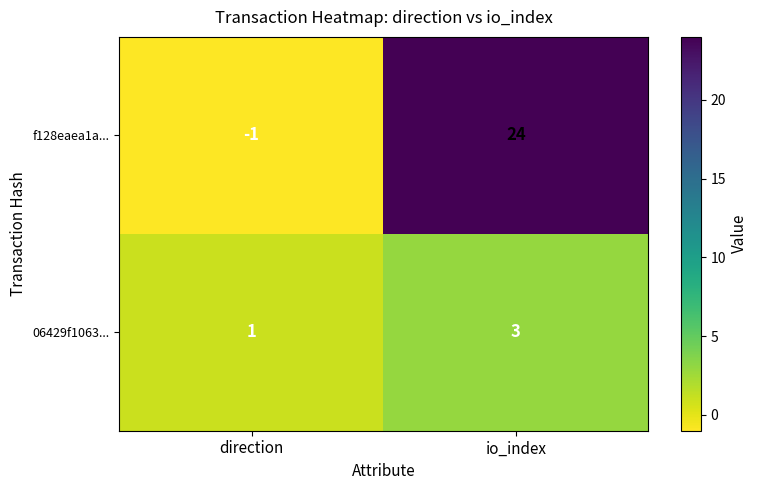

Rank the series by their average value, from highest to lowest.

f128eaea1a..., 06429f1063...